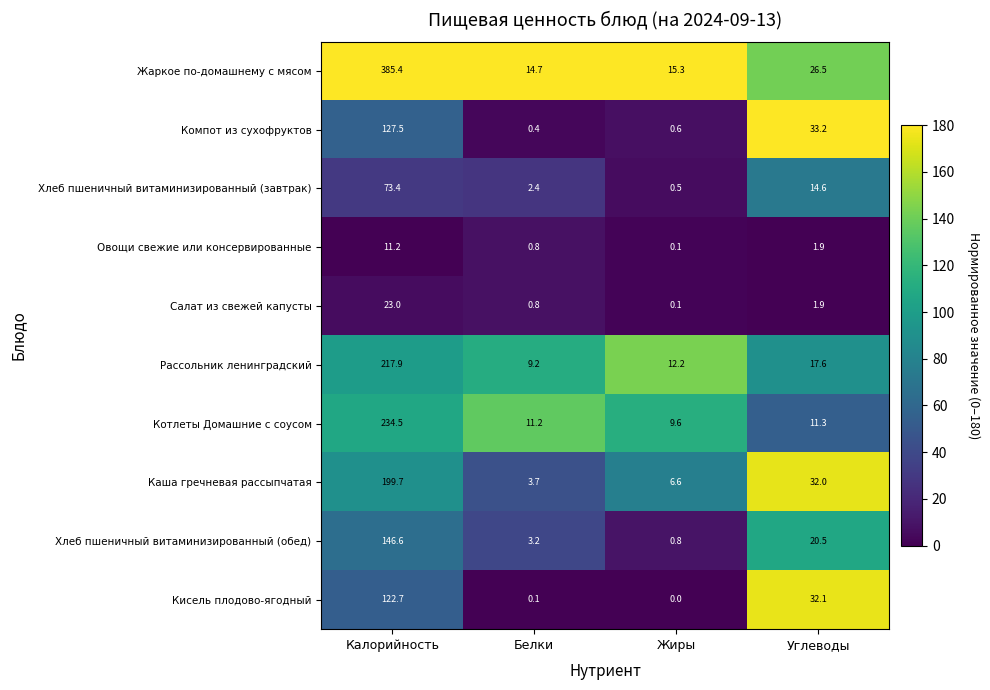

True or false: Котлеты Домашние с соусом has a value of 3.5 at Белки.

False